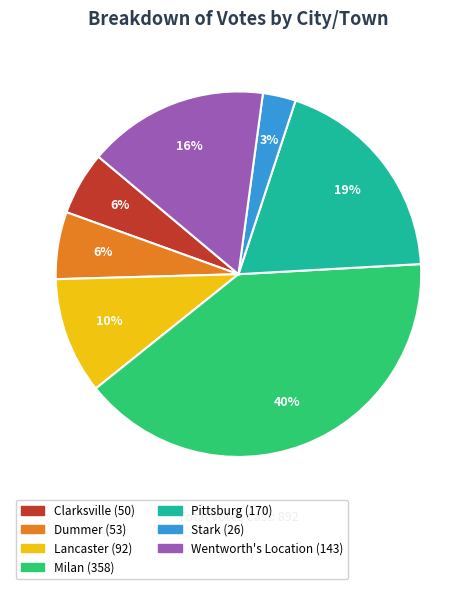

The Stark slice represents 3% of the pie. True or false?

True